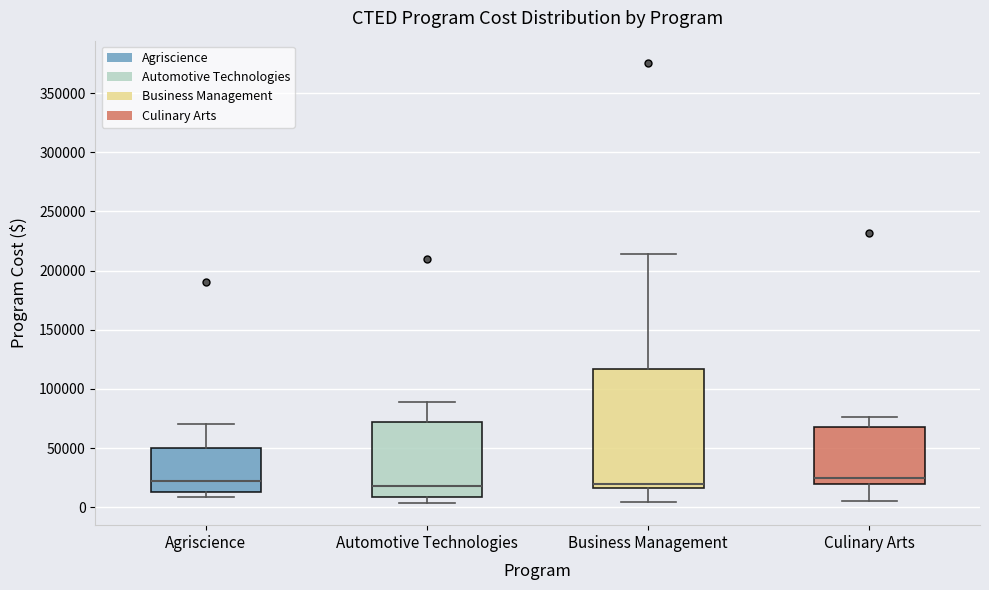

Where is the lower edge of the box for Culinary Arts on the y-axis? The values are not printed on the chart, so give them approximately, as read against the axis.

20000